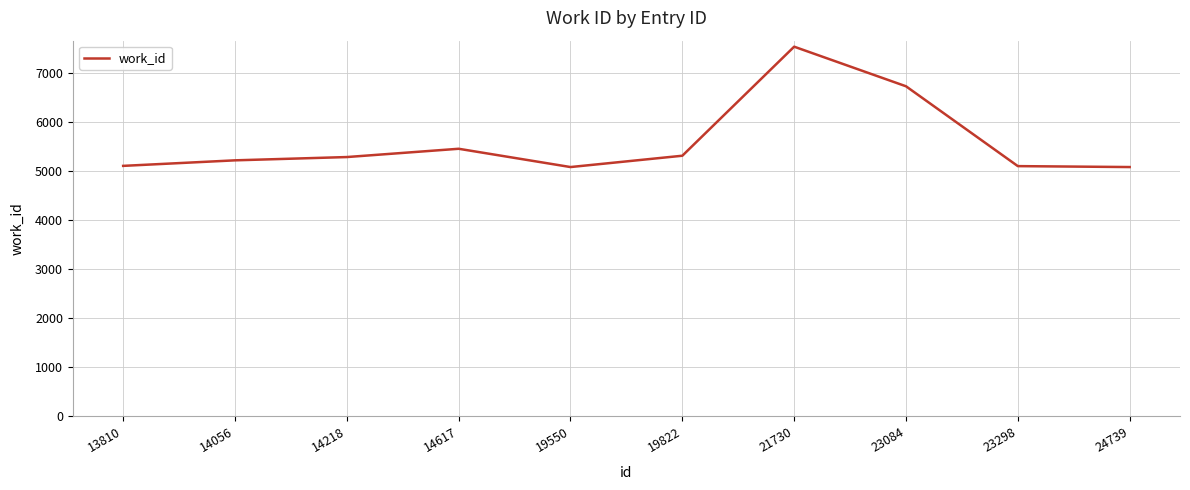

The value at 19550 is 5088. True or false?

True